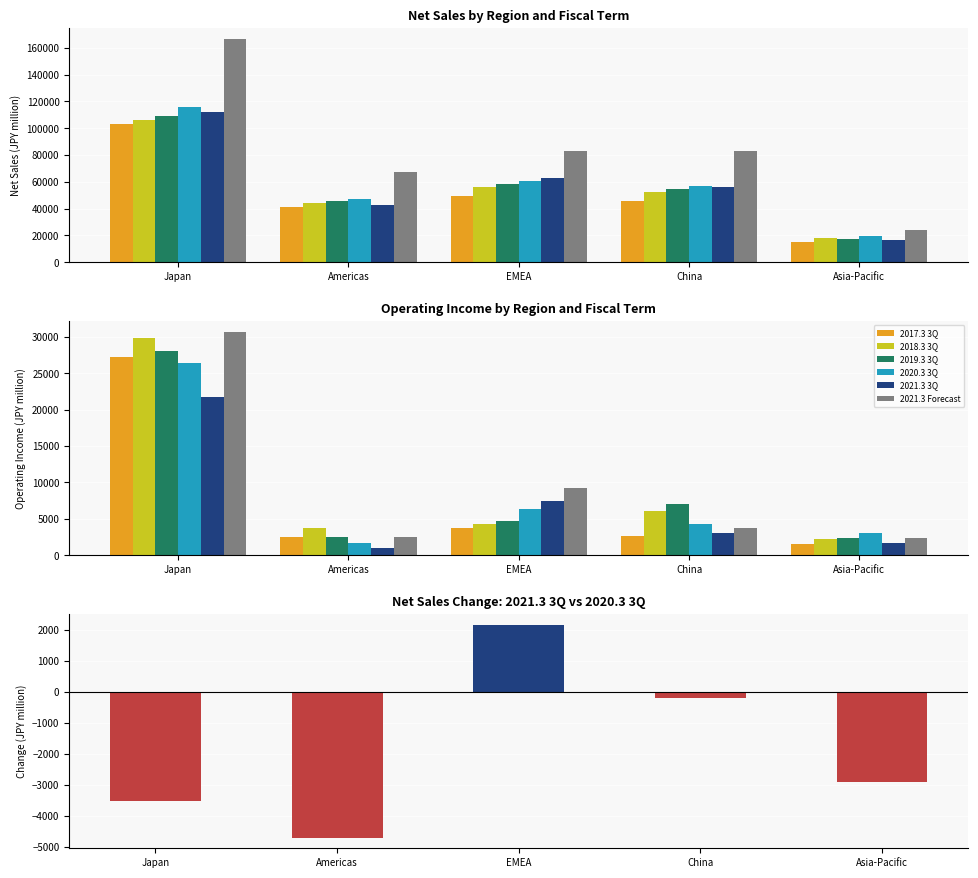

What is the lowest value of the 2019.3 3Q series?

17582